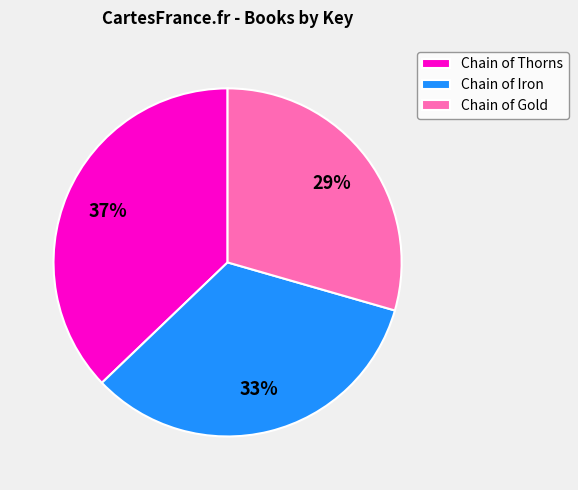

Is Chain of Iron the majority of the pie?

No